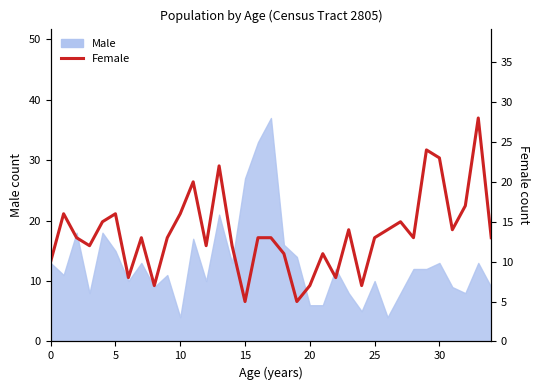

How many points are higher than both their immediate neighbors (excluding endpoints)?

10